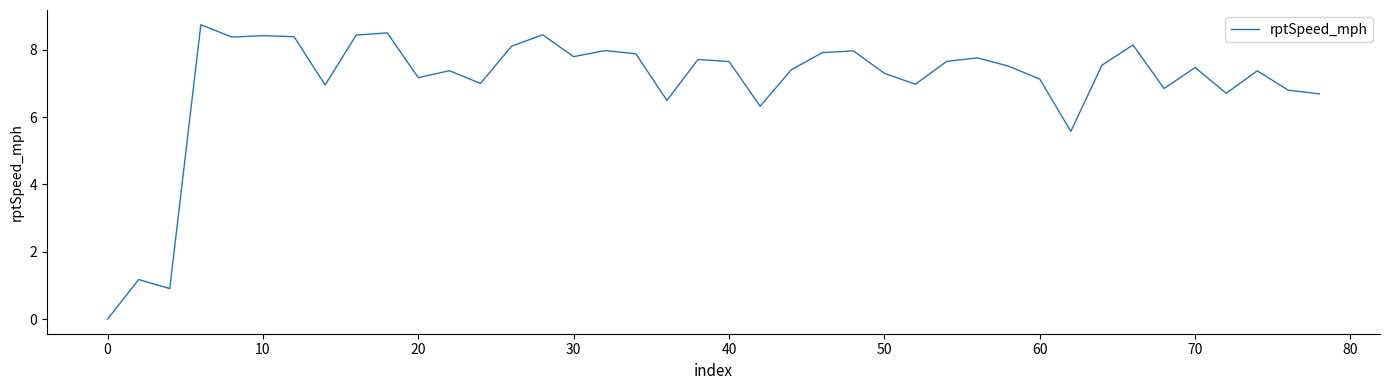

What is the difference between the maximum and minimum values?

8.8